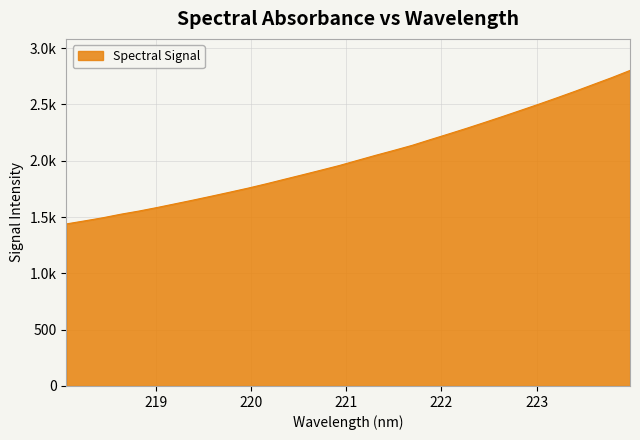

Does the chart display data point markers on the line(s)?

No